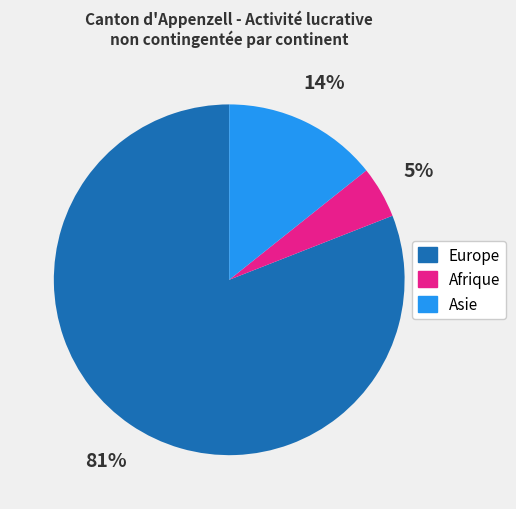

Combined, do Asie and Europe account for over 50%?

Yes